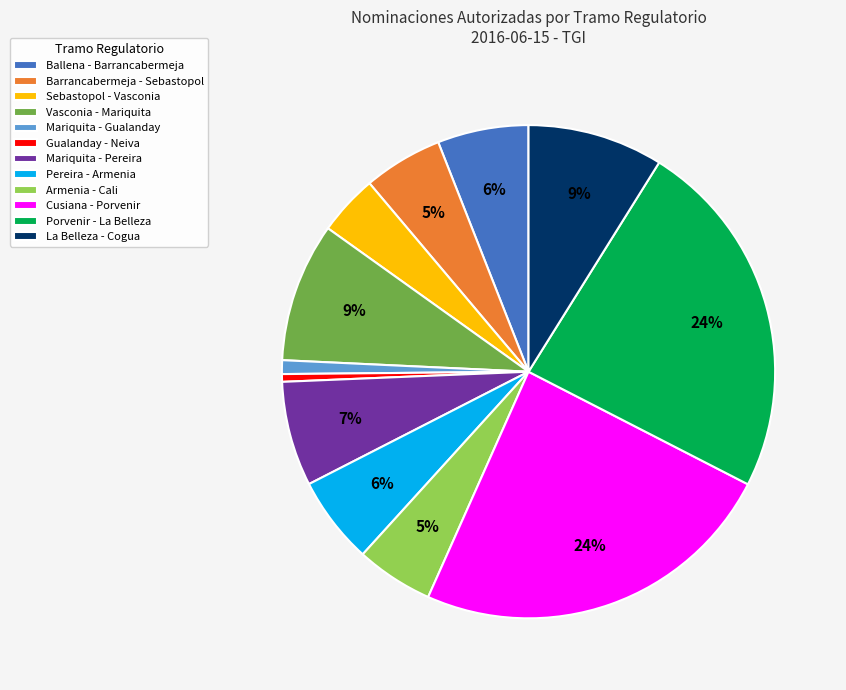

Which has a higher value, Armenia - Cali or Ballena - Barrancabermeja?

Ballena - Barrancabermeja